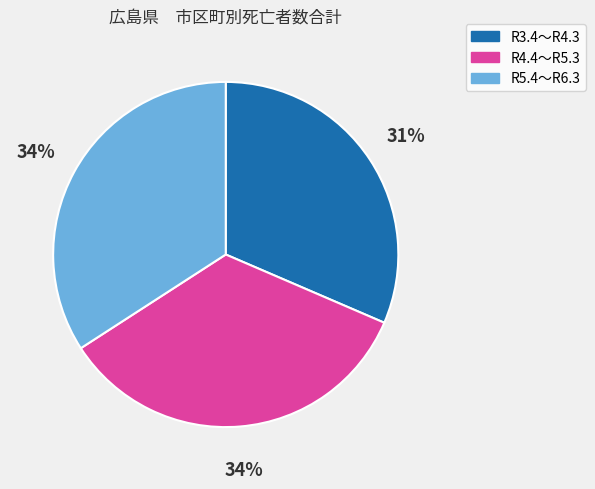

Combined, do R3.4～R4.3 and R5.4～R6.3 account for over 50%?

Yes